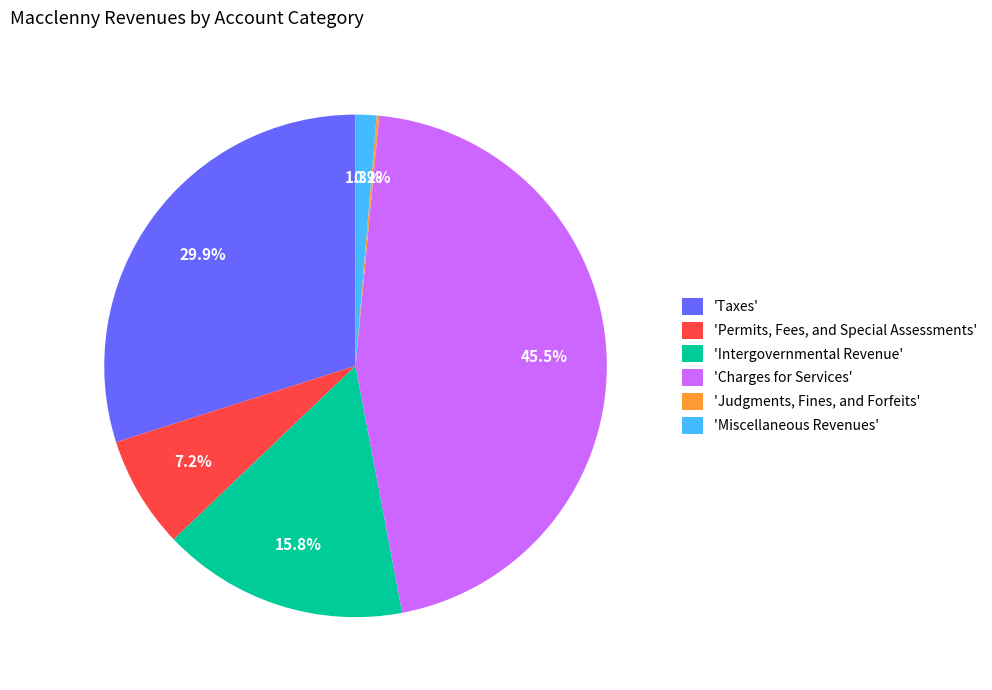

Is there a majority slice in this chart?

No